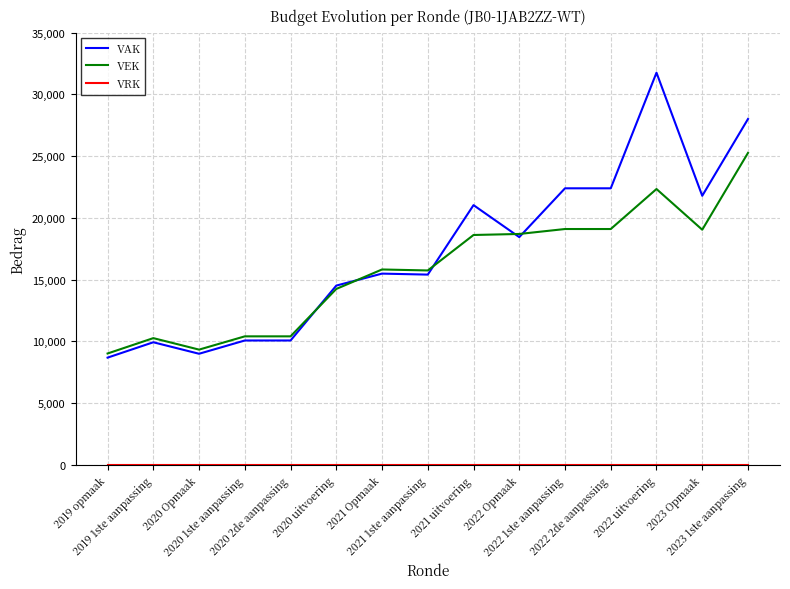

Which series has the largest total across all categories?

VAK